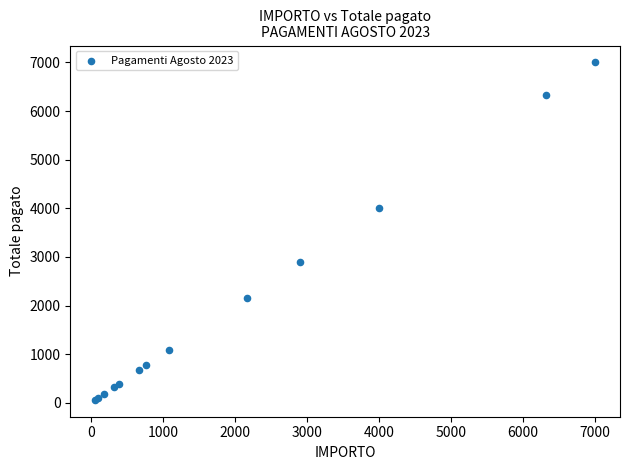

What Y value in the scatter plot is closest to 3529?

4000.0